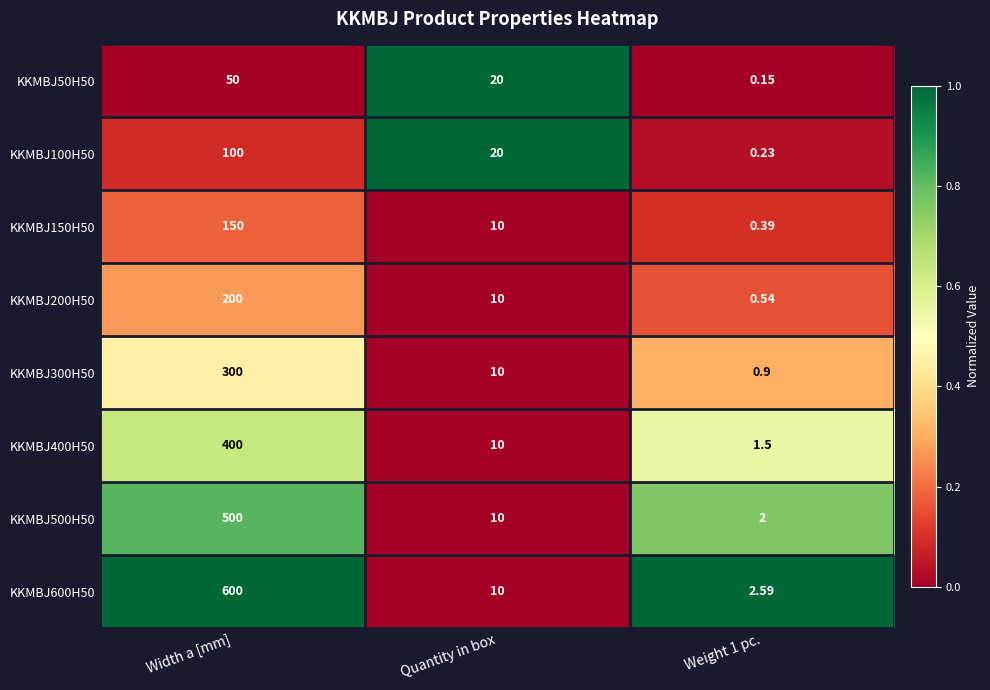

At which label does KKMBJ200H50 first exceed 10?

Width a [mm]